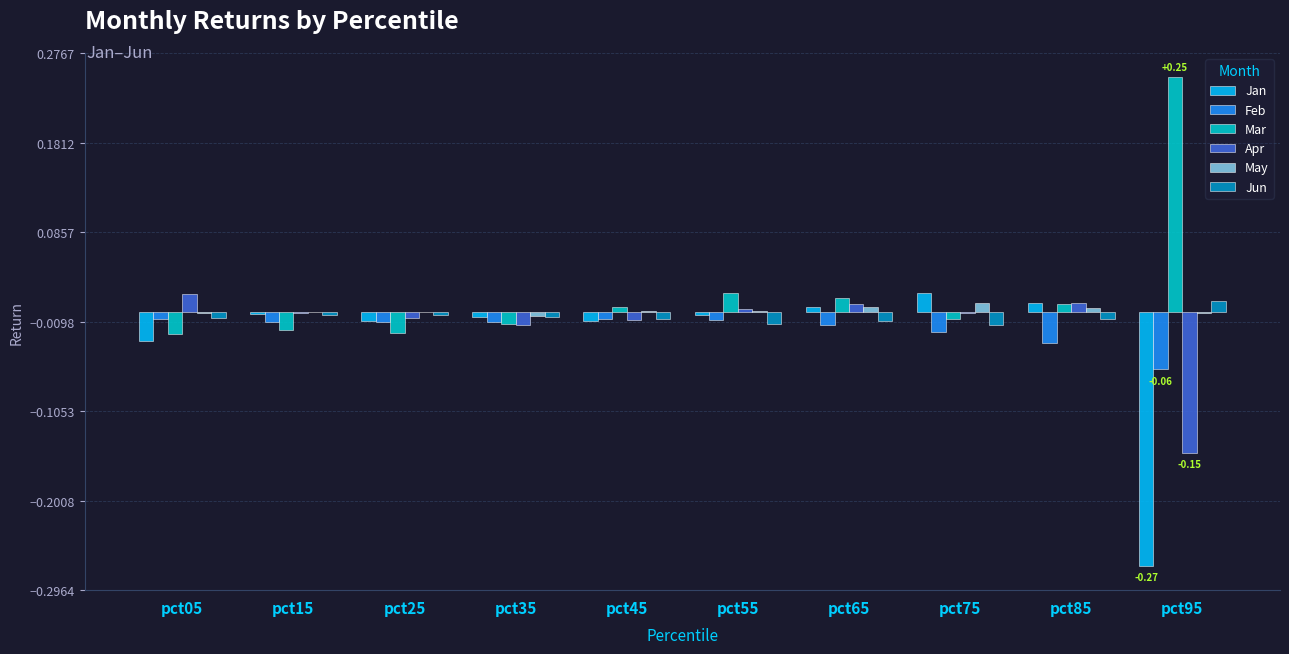

Rank the series at pct95 from lowest to highest value.

Jan, Apr, Feb, May, Jun, Mar